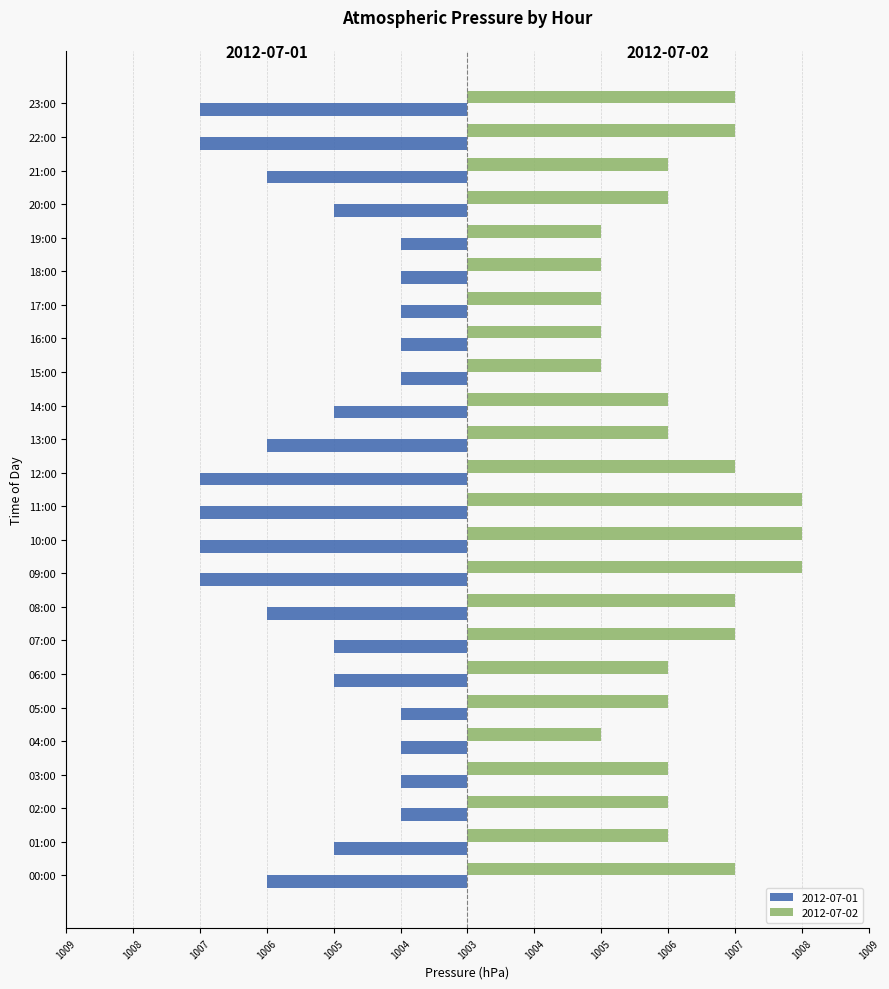

Are the bars grouped side by side (vs. stacked)?

Yes